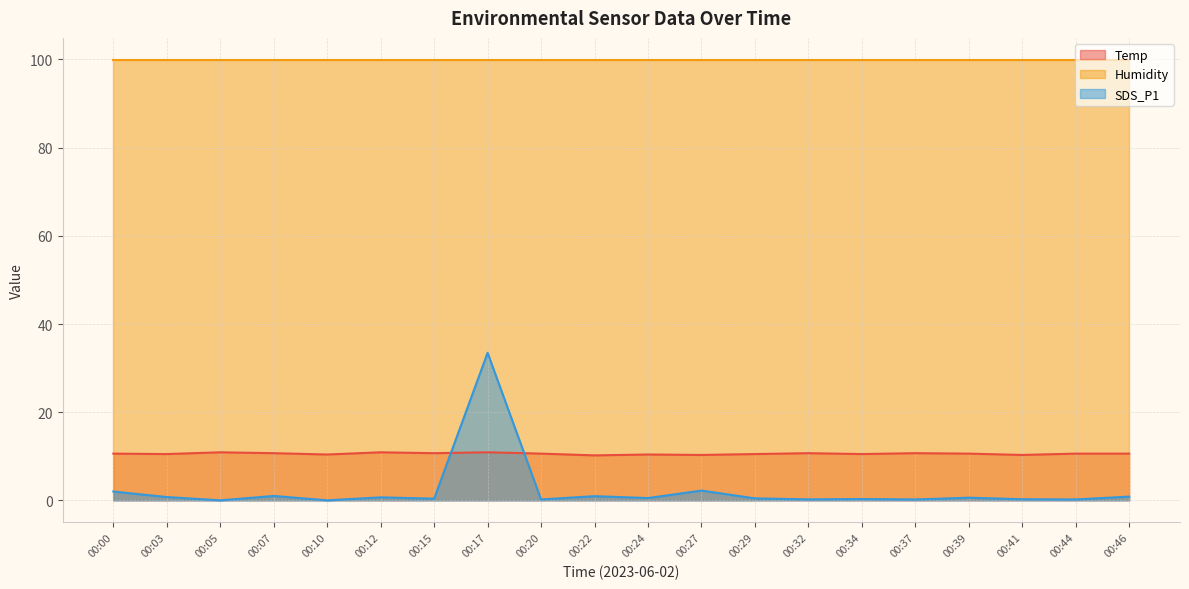

What are all the series names shown in the legend?

Temp, Humidity, SDS_P1